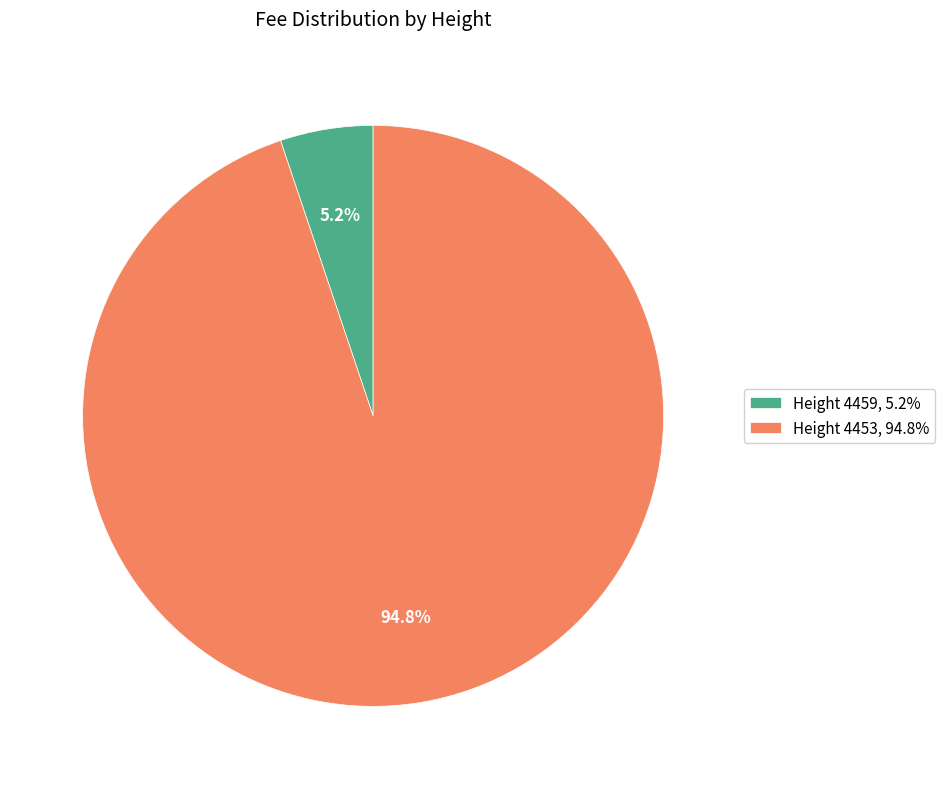

Is there a majority slice in this chart?

Yes